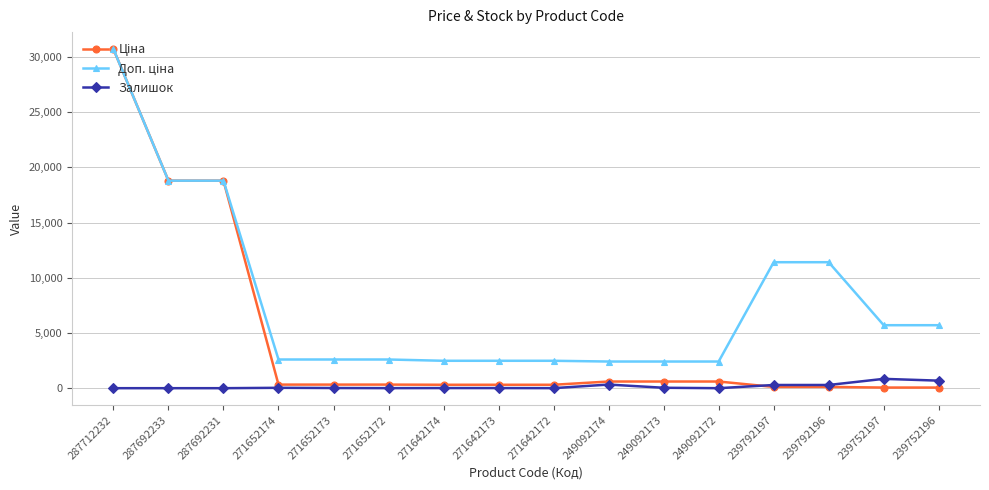

True or false: Залишок has a value of 4.0 at 271642172.

True